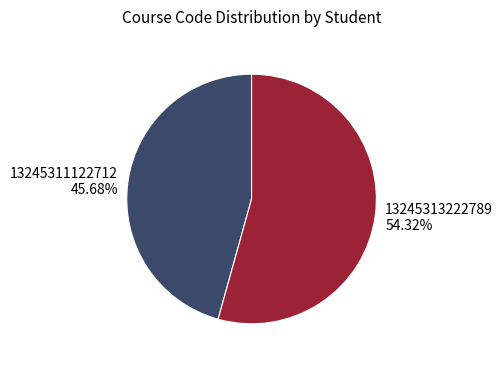

To the nearest percent, what portion does 13245311122712 represent?

46%